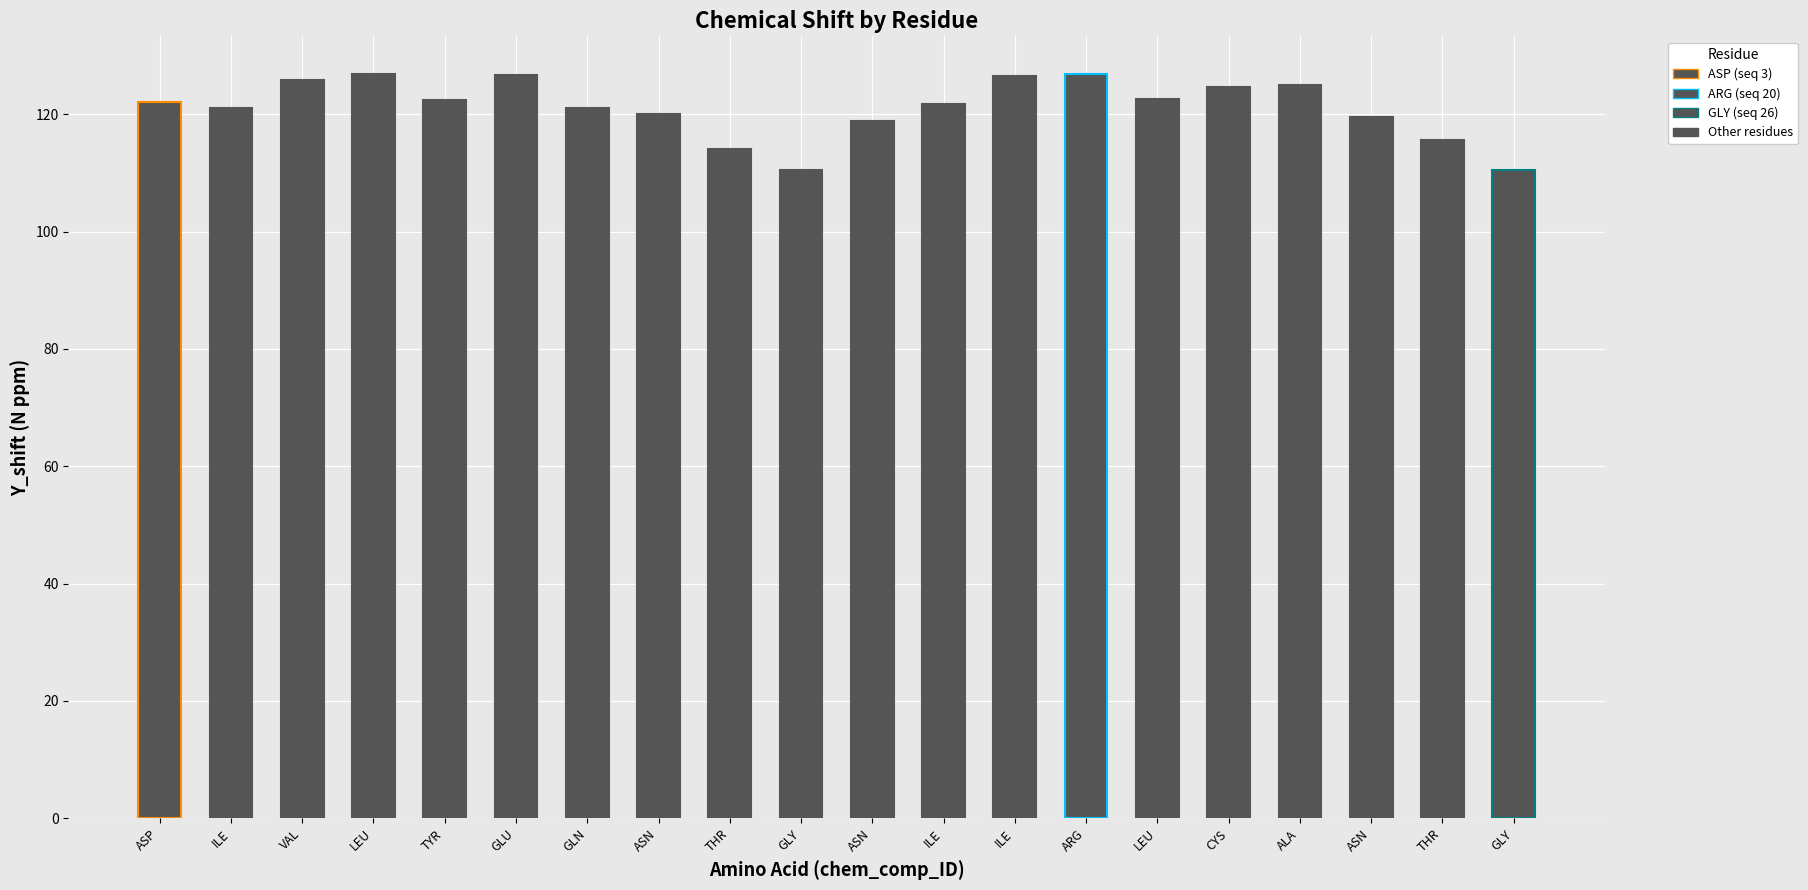

How many bars are there in total?

20